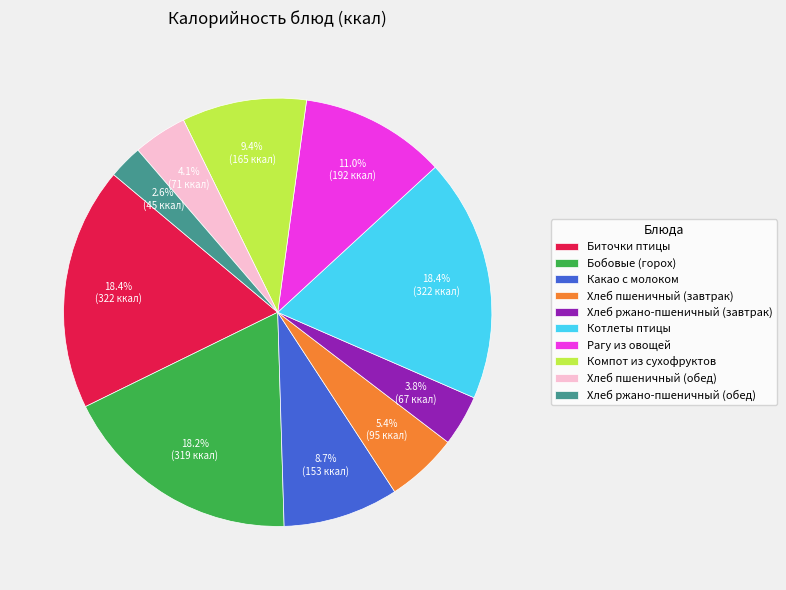

Is Биточки птицы the majority of the pie?

No